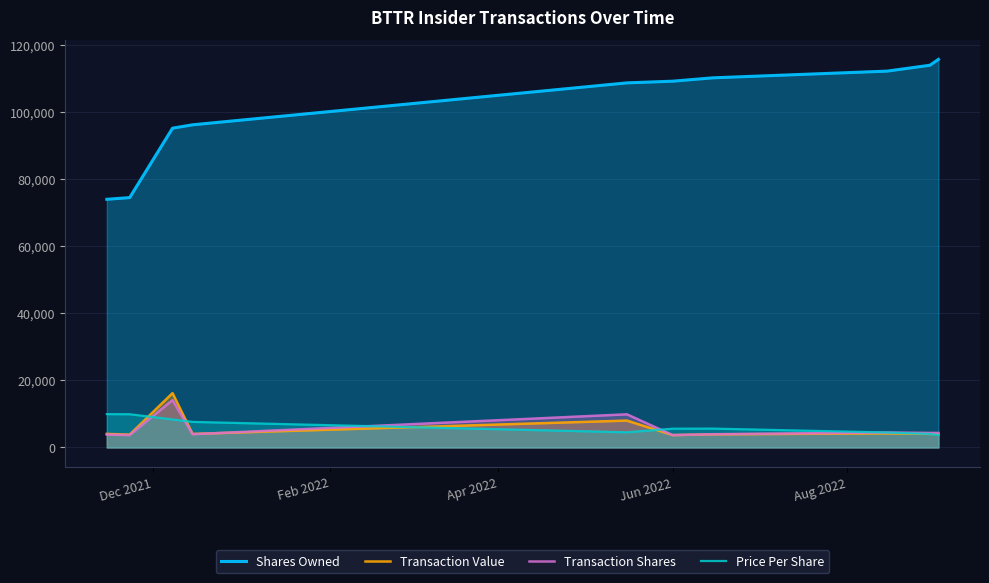

True or false: Price Per Share and Transaction Shares intersect in this chart.

True